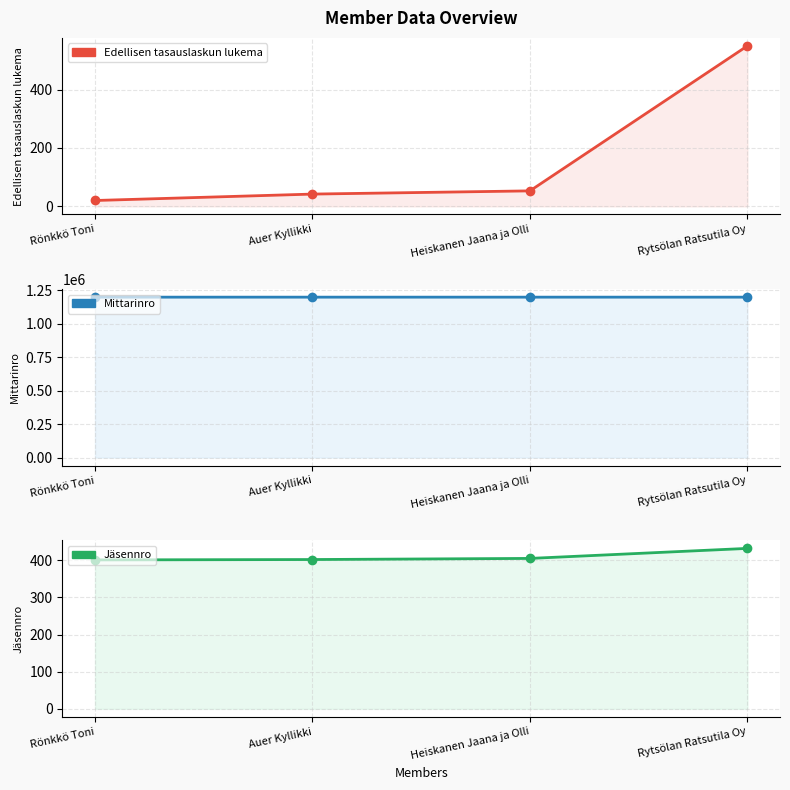

Which series has the largest range (max minus min)?

Edellisen tasauslaskun lukema